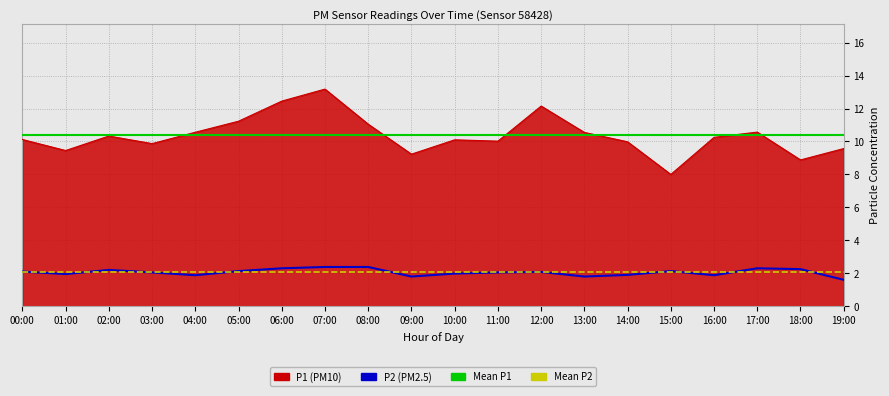

Which series has the largest total across all categories?

P1